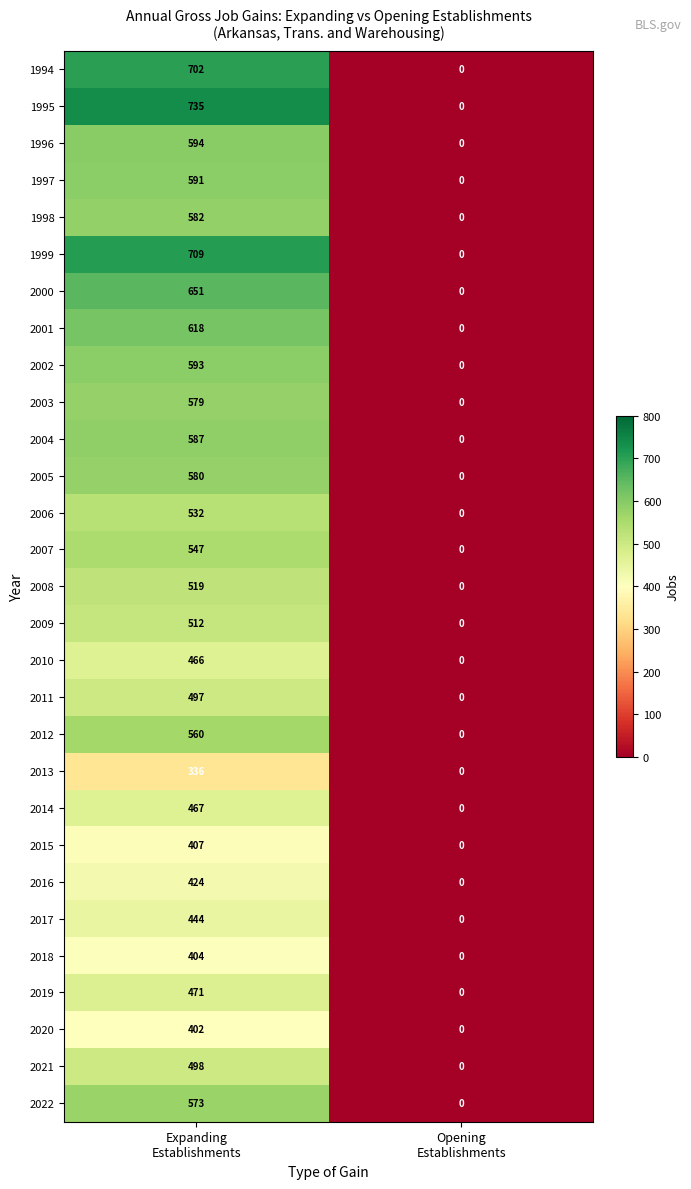

What is the maximum value shown in the chart?

735